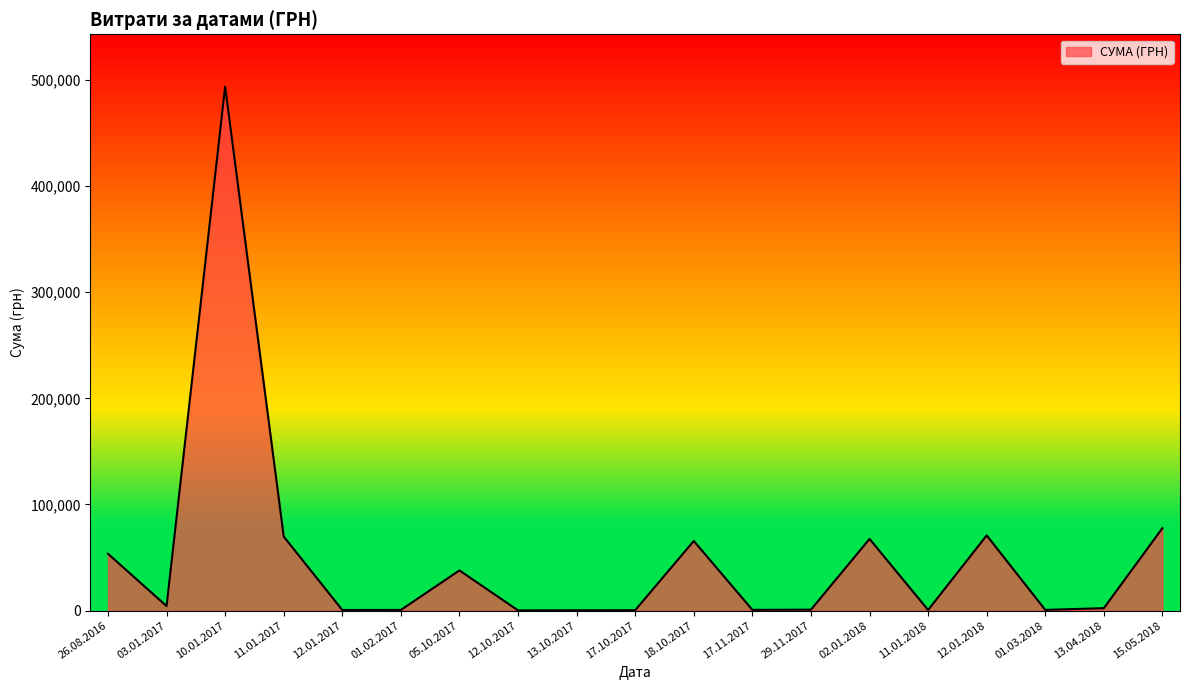

What is the difference between the second highest and minimum values?

77526.3